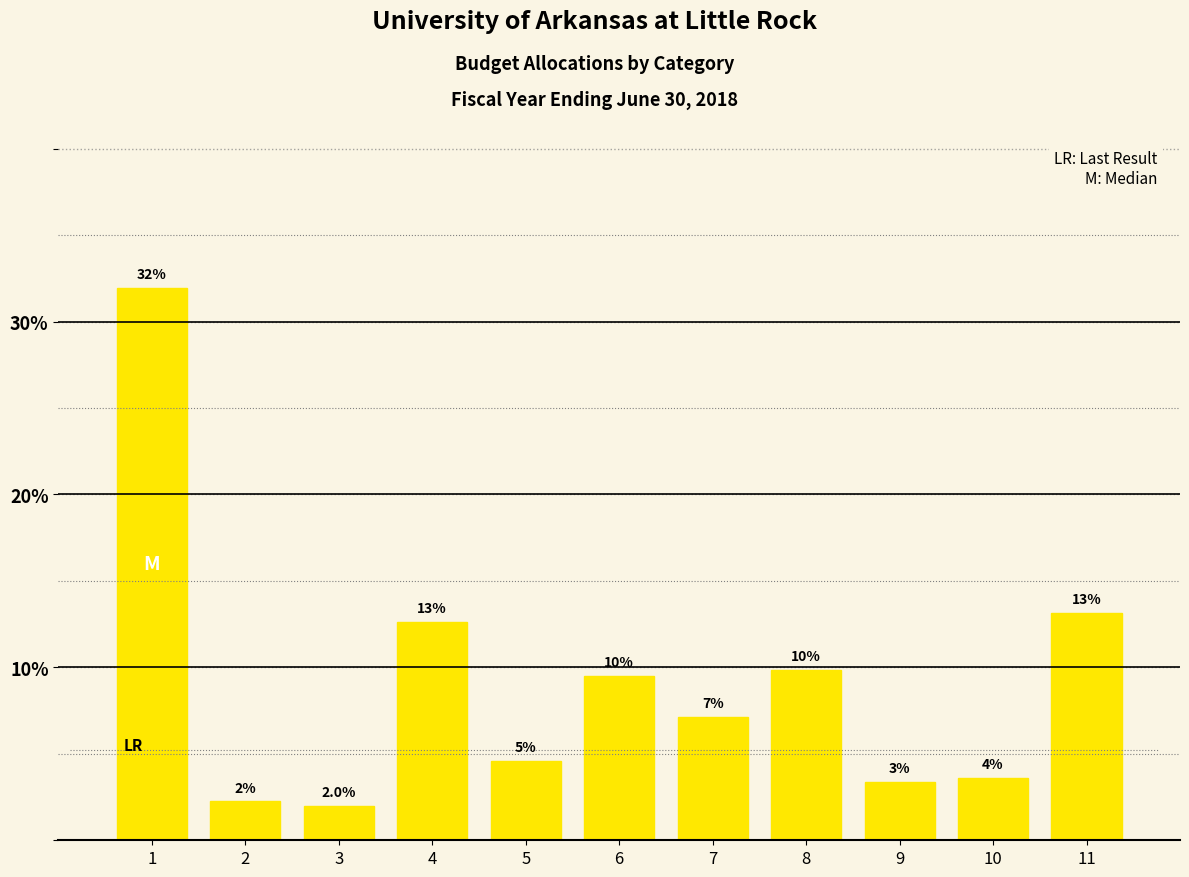

How many bars are there in total?

11